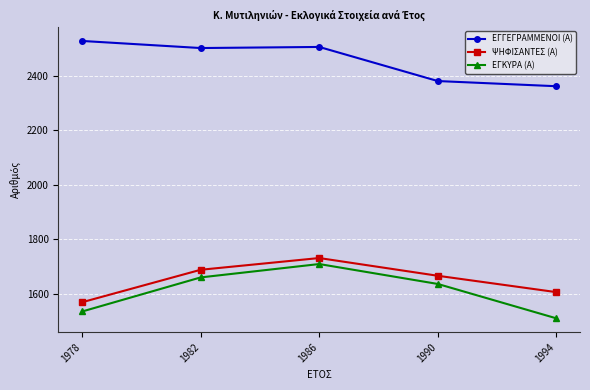

What is the spread (max minus min) of values at 1986?

796